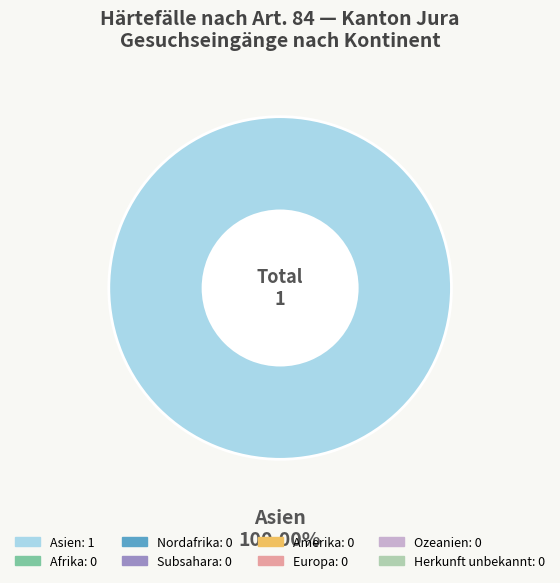

Is there any slice that represents more than half of the pie?

Yes